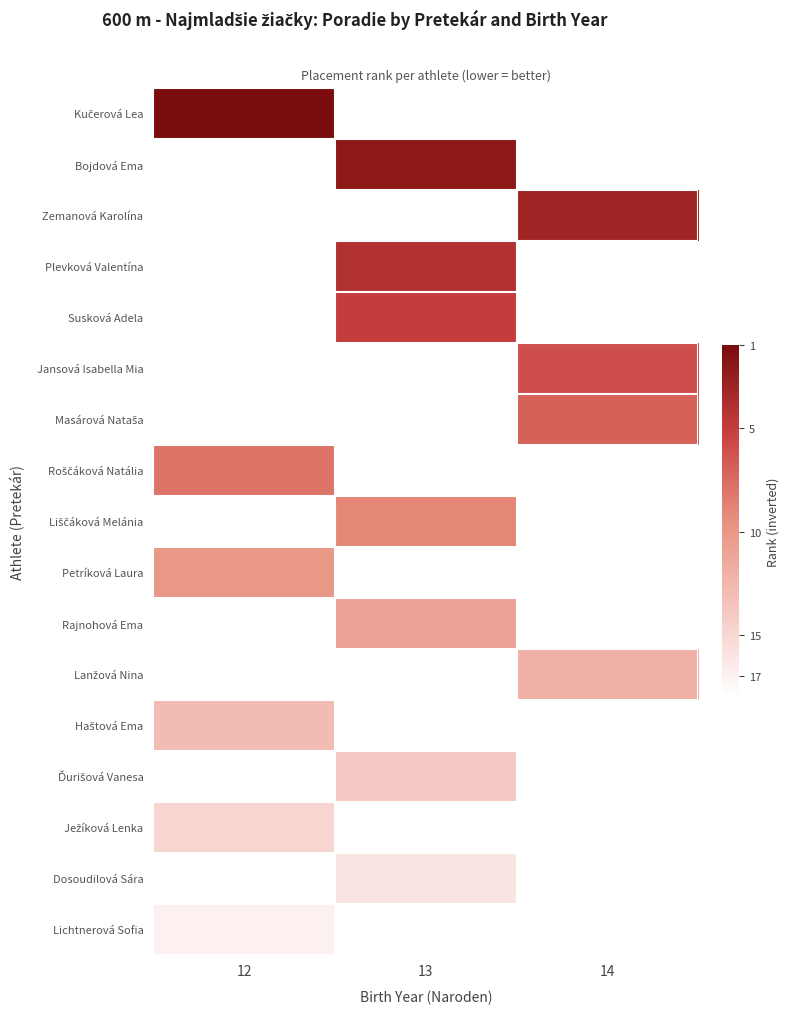

What is the smallest value displayed?

1.0